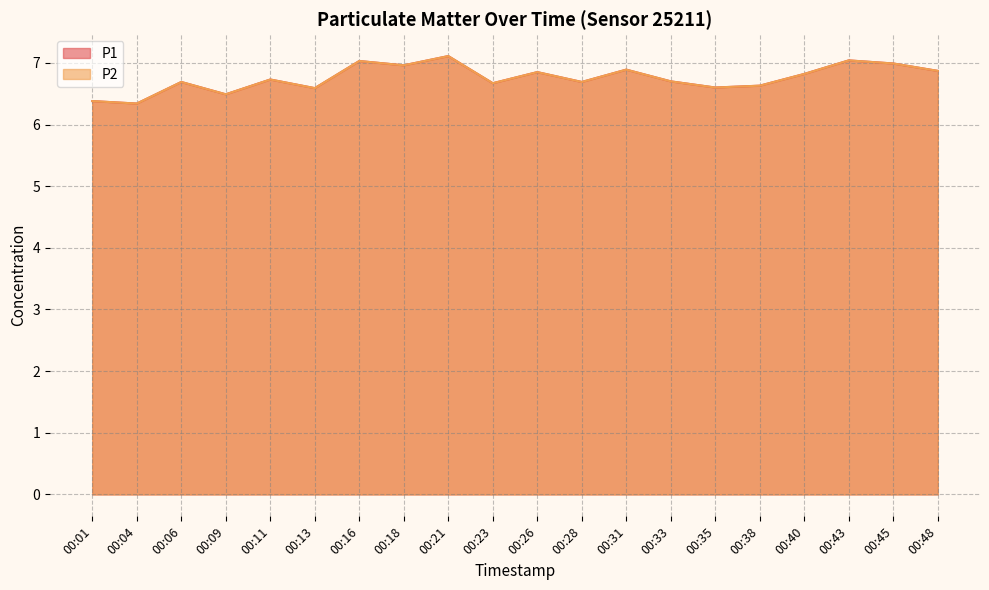

What are all the series names shown in the legend?

P1, P2